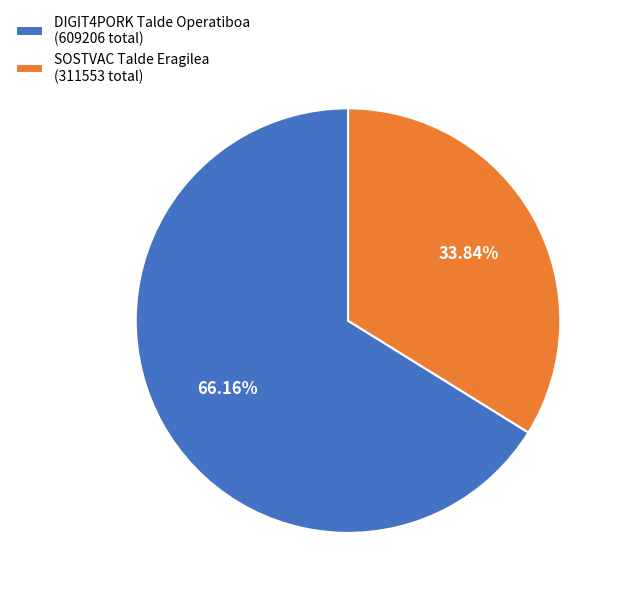

How many slices are in this pie chart?

2